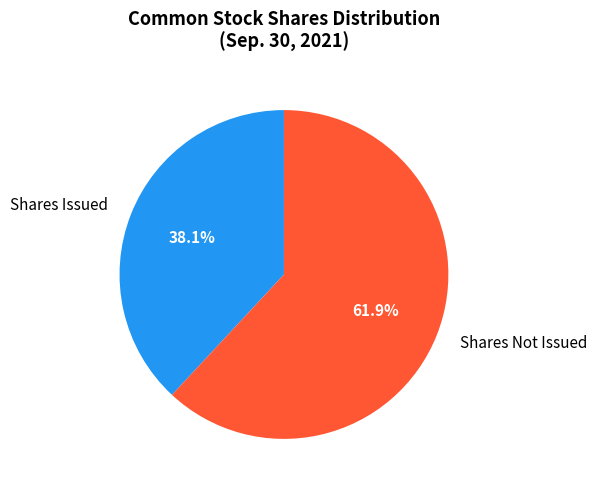

Rank the categories by value from lowest to highest.

Shares Issued, Shares Not Issued